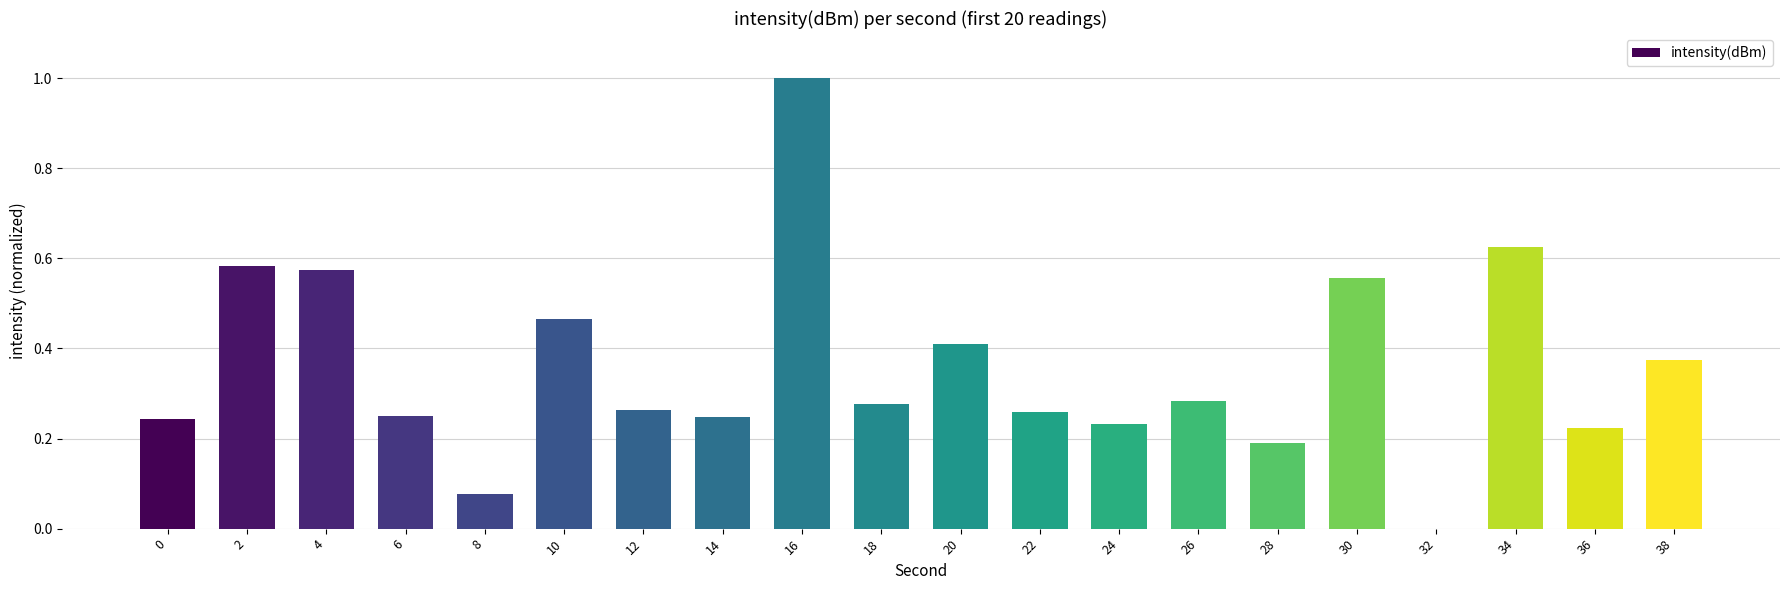

What is the sum of the values at 28 and 16?

1.2